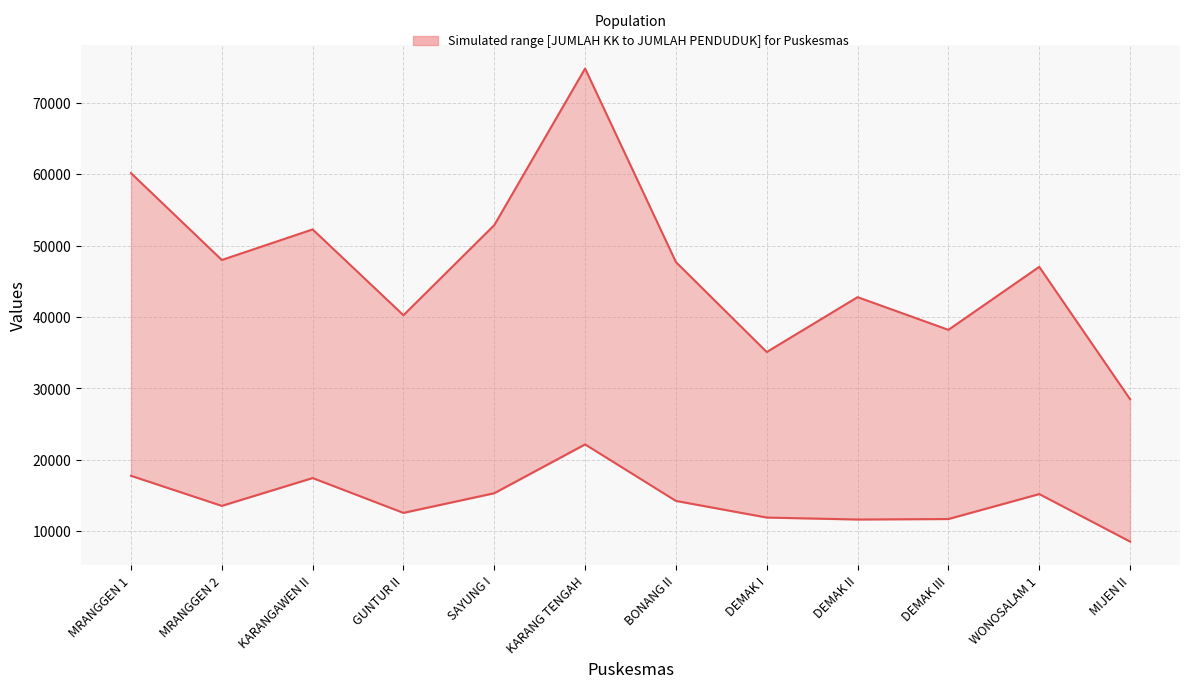

List the labels in order of JUMLAH PENDUDUK value, smallest first.

MIJEN II, DEMAK I, DEMAK III, GUNTUR II, DEMAK II, WONOSALAM 1, BONANG II, MRANGGEN 2, KARANGAWEN II, SAYUNG I, MRANGGEN 1, KARANG TENGAH